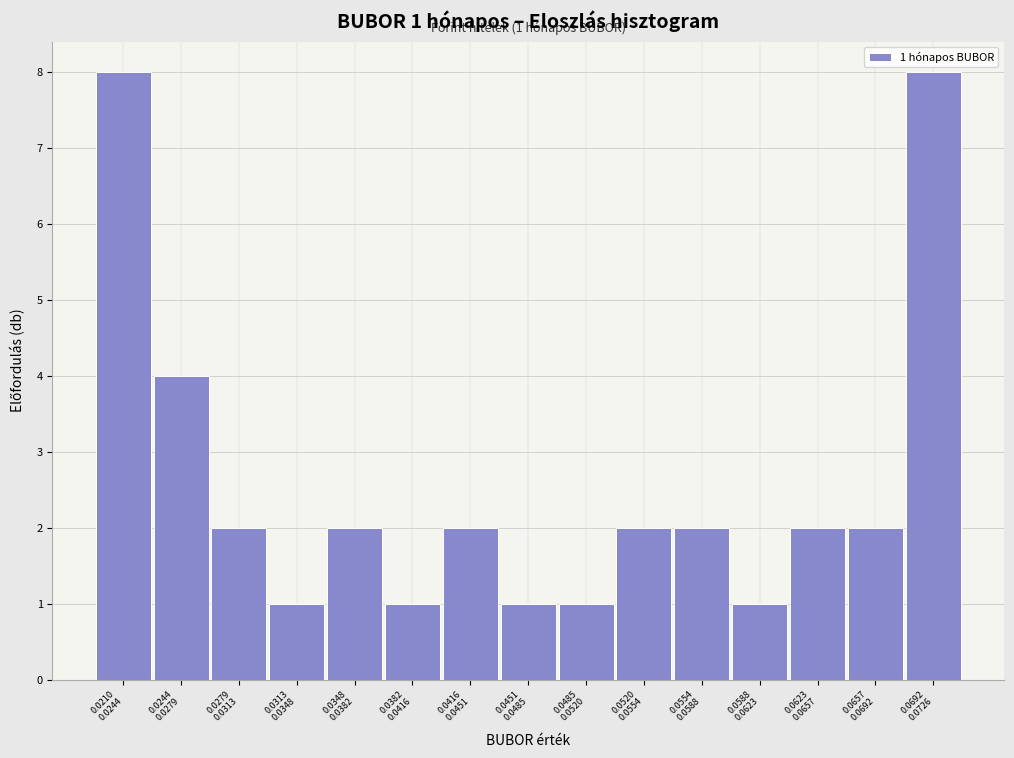

Reading left to right, transcribe all the data shown in this chart.

8	4	2	1	2	1	2	1	1	2	2	1	2	2	8